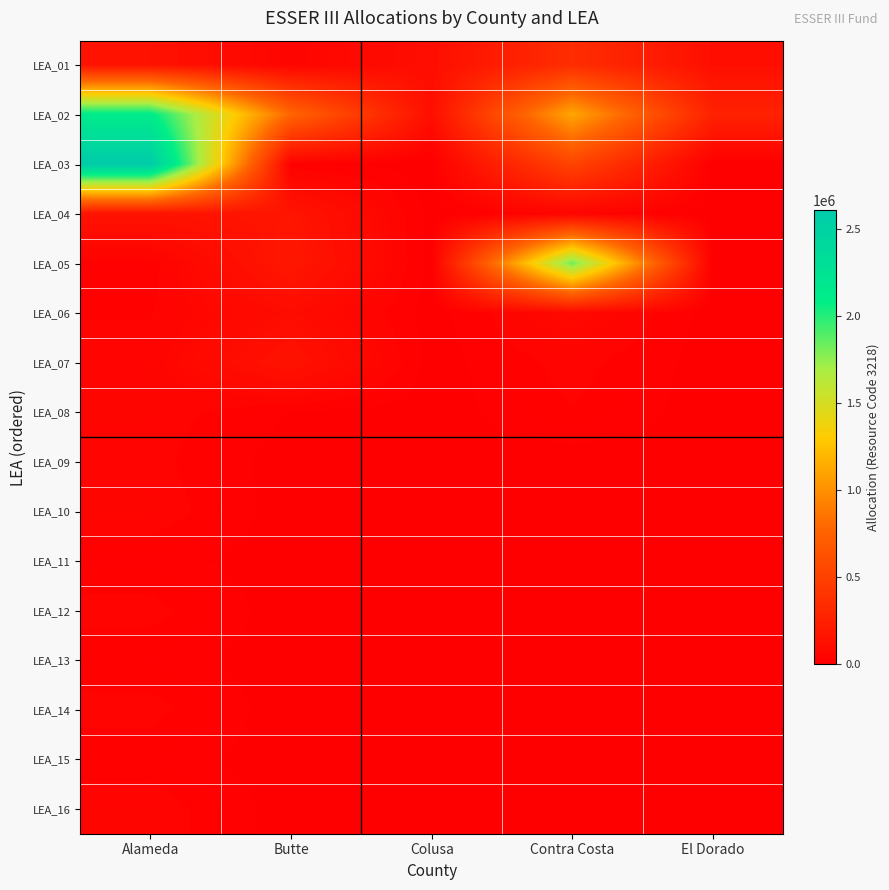

Which series has the largest range (max minus min)?

LEA_03